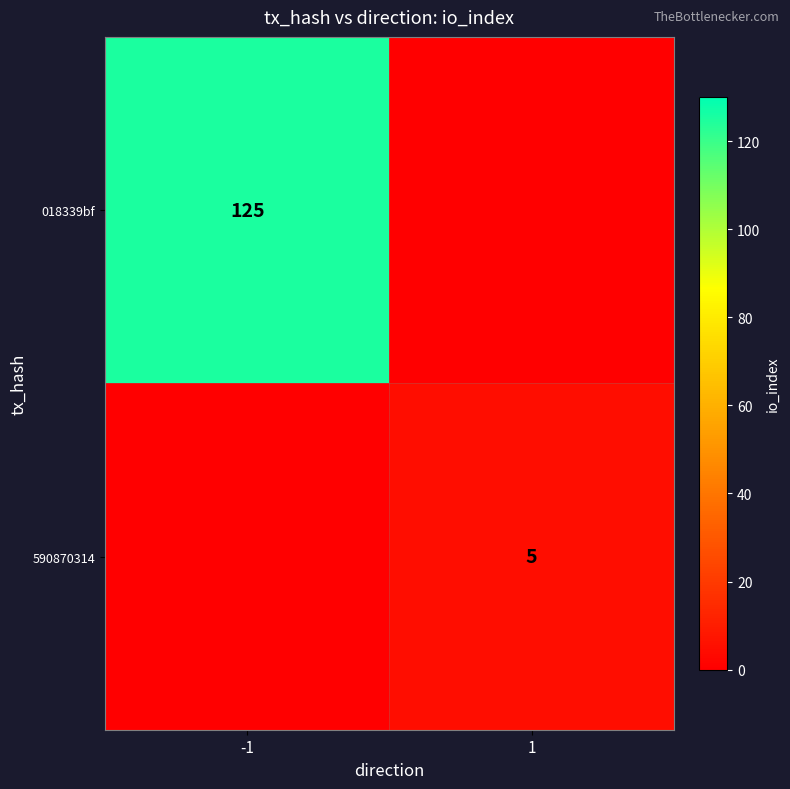

The value of 590870314 at 1 is 5. True or false?

True